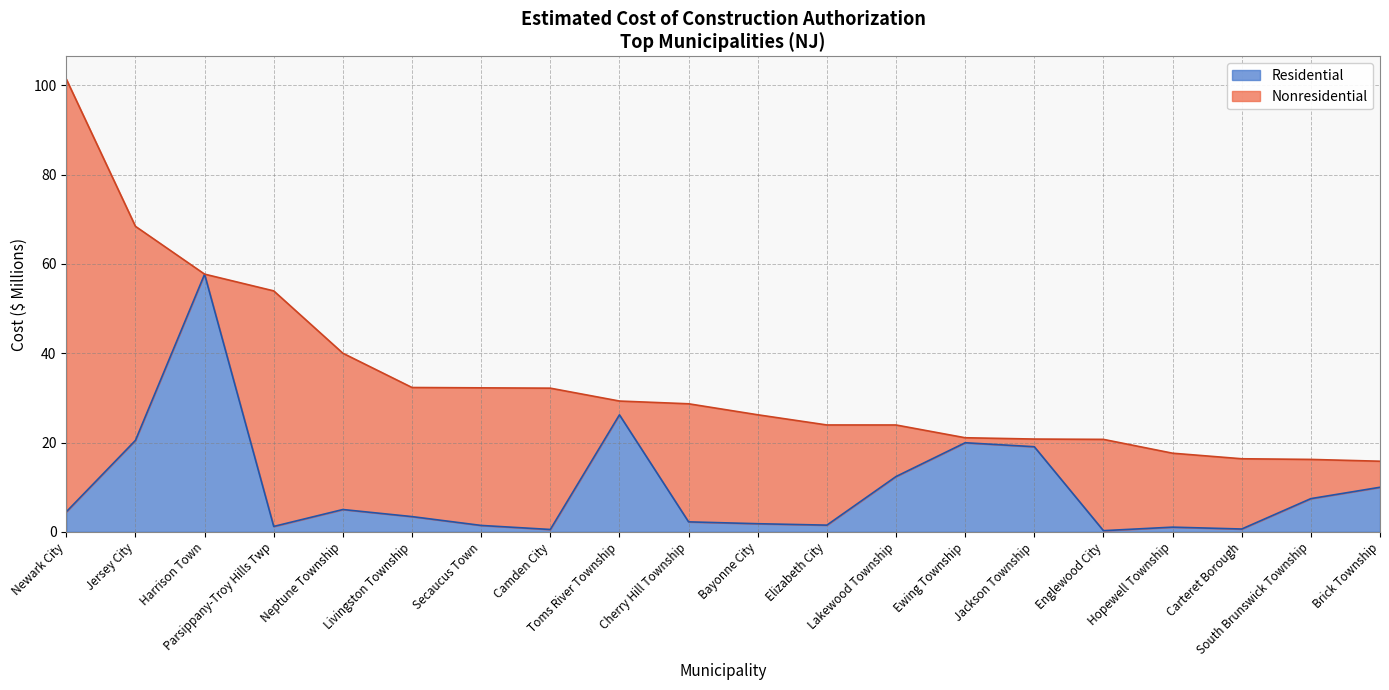

What is the approximate value at Harrison Town?

57.7